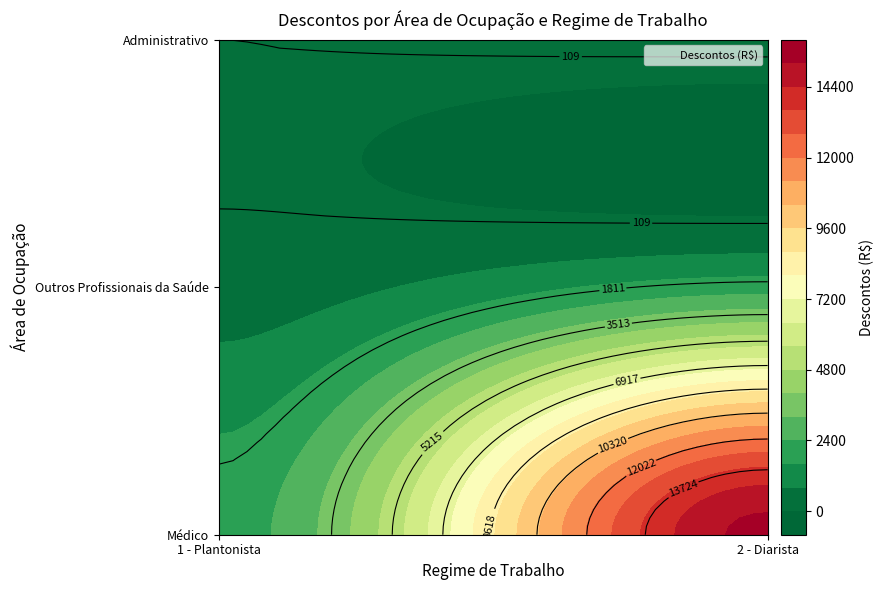

Reading left to right, transcribe all the data shown in this chart.

1 - Médico: 1 - Plantonista=2055.3	2 - Diarista=15425.4
2 - Outros Profissionais da Saúde: 1 - Plantonista=392.1	2 - Diarista=2053.3
3 - Administrativo: 1 - Plantonista=109.5	2 - Diarista=134.6